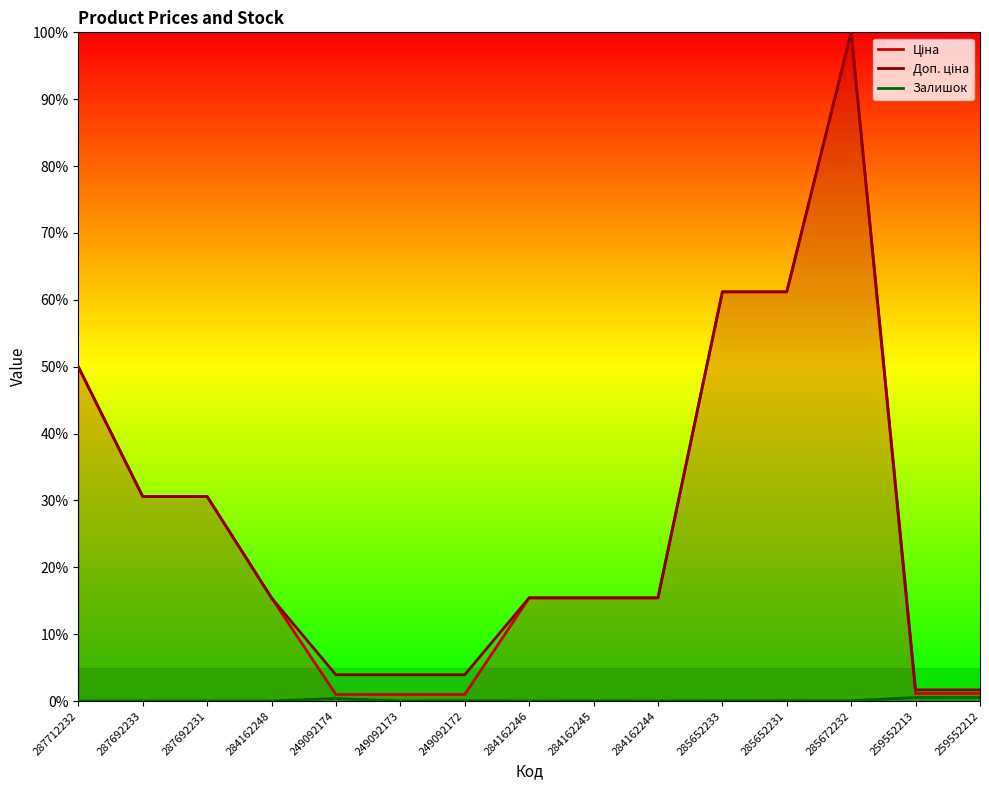

Which category has the lowest value in the Ціна series?

249092174